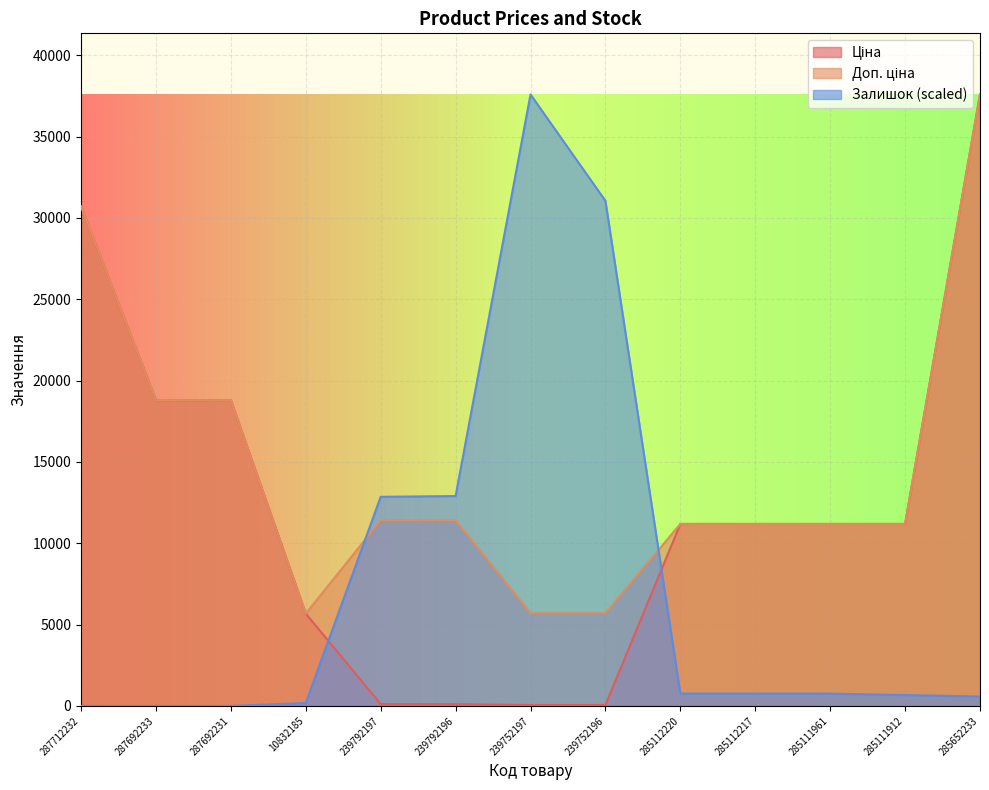

The Доп. ціна series shows 65581.0 at 285652233. True or false?

False